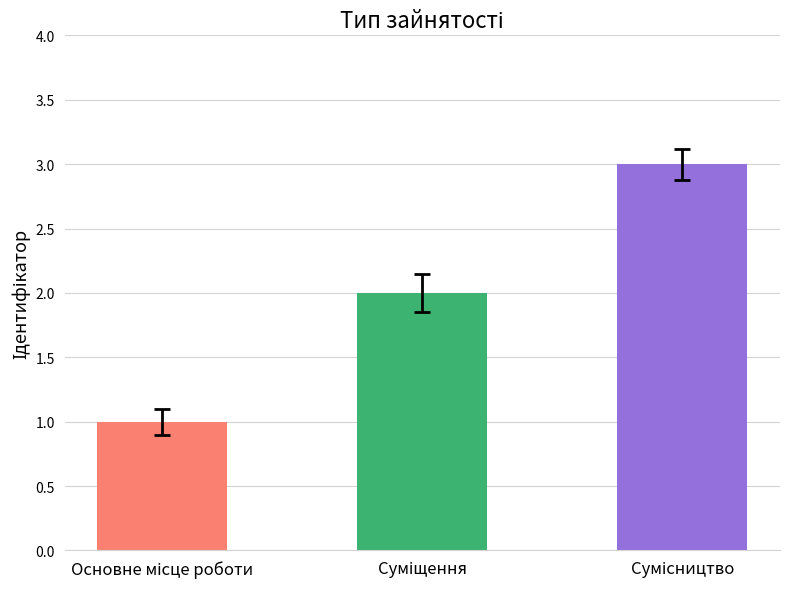

Reading right to left, list all the values displayed in this chart.

3	2	1